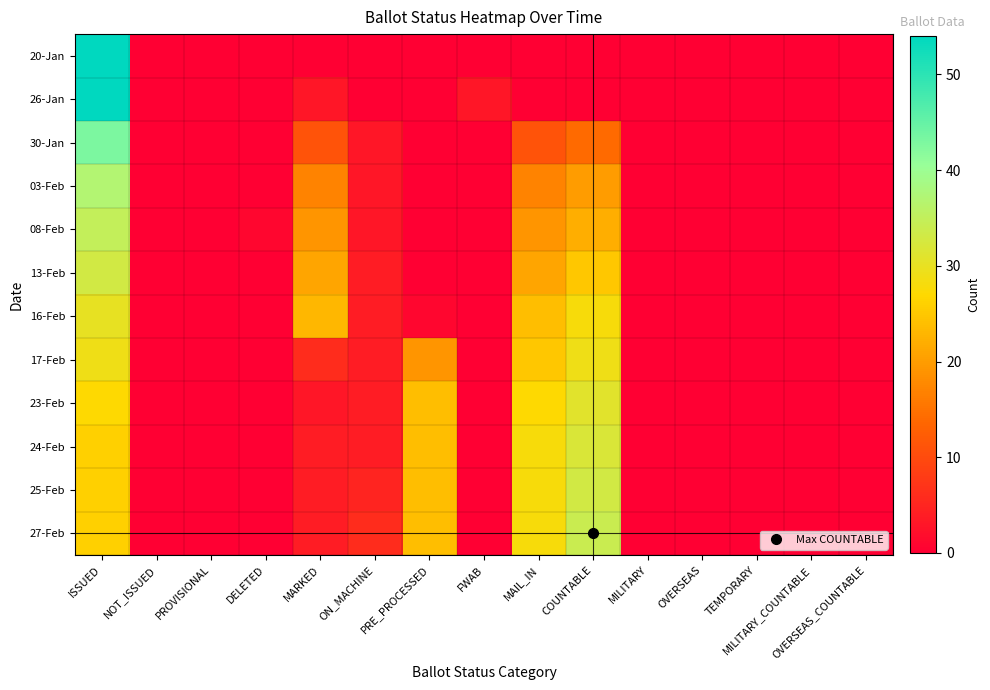

Reading left to right, list all the values displayed in this chart.

20-Jan: ISSUED=54	NOT_ISSUED=0	PROVISIONAL=0	DELETED=0	MARKED=0	ON_MACHINE=0	PRE_PROCESSED=0	FWAB=0	MAIL_IN=0	COUNTABLE=0	MILITARY=0	OVERSEAS=0	TEMPORARY=0	MILITARY_COUNTABLE=0	OVERSEAS_COUNTABLE=0
26-Jan: ISSUED=54	NOT_ISSUED=0	PROVISIONAL=0	DELETED=0	MARKED=3	ON_MACHINE=0	PRE_PROCESSED=0	FWAB=3	MAIL_IN=0	COUNTABLE=0	MILITARY=0	OVERSEAS=0	TEMPORARY=0	MILITARY_COUNTABLE=0	OVERSEAS_COUNTABLE=0
30-Jan: ISSUED=43	NOT_ISSUED=0	PROVISIONAL=0	DELETED=0	MARKED=11	ON_MACHINE=3	PRE_PROCESSED=0	FWAB=0	MAIL_IN=11	COUNTABLE=14	MILITARY=0	OVERSEAS=0	TEMPORARY=0	MILITARY_COUNTABLE=0	OVERSEAS_COUNTABLE=0
03-Feb: ISSUED=37	NOT_ISSUED=0	PROVISIONAL=0	DELETED=0	MARKED=17	ON_MACHINE=3	PRE_PROCESSED=0	FWAB=0	MAIL_IN=17	COUNTABLE=20	MILITARY=0	OVERSEAS=0	TEMPORARY=0	MILITARY_COUNTABLE=0	OVERSEAS_COUNTABLE=0
08-Feb: ISSUED=35	NOT_ISSUED=0	PROVISIONAL=0	DELETED=1	MARKED=19	ON_MACHINE=3	PRE_PROCESSED=0	FWAB=0	MAIL_IN=19	COUNTABLE=22	MILITARY=0	OVERSEAS=0	TEMPORARY=0	MILITARY_COUNTABLE=0	OVERSEAS_COUNTABLE=0
13-Feb: ISSUED=33	NOT_ISSUED=0	PROVISIONAL=0	DELETED=0	MARKED=21	ON_MACHINE=4	PRE_PROCESSED=0	FWAB=0	MAIL_IN=21	COUNTABLE=25	MILITARY=0	OVERSEAS=0	TEMPORARY=0	MILITARY_COUNTABLE=0	OVERSEAS_COUNTABLE=0
16-Feb: ISSUED=30	NOT_ISSUED=0	PROVISIONAL=0	DELETED=0	MARKED=23	ON_MACHINE=4	PRE_PROCESSED=1	FWAB=0	MAIL_IN=24	COUNTABLE=28	MILITARY=0	OVERSEAS=0	TEMPORARY=0	MILITARY_COUNTABLE=0	OVERSEAS_COUNTABLE=0
17-Feb: ISSUED=29	NOT_ISSUED=0	PROVISIONAL=0	DELETED=0	MARKED=6	ON_MACHINE=4	PRE_PROCESSED=19	FWAB=0	MAIL_IN=25	COUNTABLE=29	MILITARY=0	OVERSEAS=0	TEMPORARY=0	MILITARY_COUNTABLE=0	OVERSEAS_COUNTABLE=0
23-Feb: ISSUED=27	NOT_ISSUED=0	PROVISIONAL=0	DELETED=0	MARKED=3	ON_MACHINE=4	PRE_PROCESSED=24	FWAB=0	MAIL_IN=27	COUNTABLE=31	MILITARY=0	OVERSEAS=0	TEMPORARY=0	MILITARY_COUNTABLE=0	OVERSEAS_COUNTABLE=0
24-Feb: ISSUED=26	NOT_ISSUED=0	PROVISIONAL=0	DELETED=0	MARKED=4	ON_MACHINE=4	PRE_PROCESSED=24	FWAB=0	MAIL_IN=28	COUNTABLE=32	MILITARY=0	OVERSEAS=0	TEMPORARY=0	MILITARY_COUNTABLE=0	OVERSEAS_COUNTABLE=0
25-Feb: ISSUED=26	NOT_ISSUED=0	PROVISIONAL=0	DELETED=0	MARKED=4	ON_MACHINE=5	PRE_PROCESSED=24	FWAB=0	MAIL_IN=28	COUNTABLE=33	MILITARY=0	OVERSEAS=0	TEMPORARY=0	MILITARY_COUNTABLE=0	OVERSEAS_COUNTABLE=0
27-Feb: ISSUED=26	NOT_ISSUED=0	PROVISIONAL=0	DELETED=0	MARKED=4	ON_MACHINE=6	PRE_PROCESSED=24	FWAB=0	MAIL_IN=28	COUNTABLE=34	MILITARY=0	OVERSEAS=0	TEMPORARY=0	MILITARY_COUNTABLE=0	OVERSEAS_COUNTABLE=0